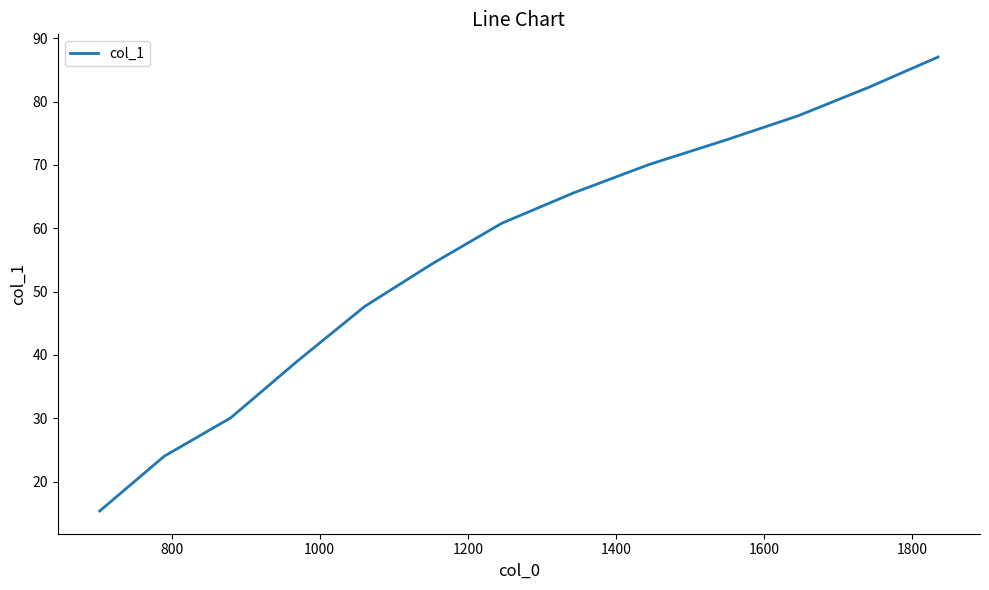

What is the greatest value displayed?

87.0